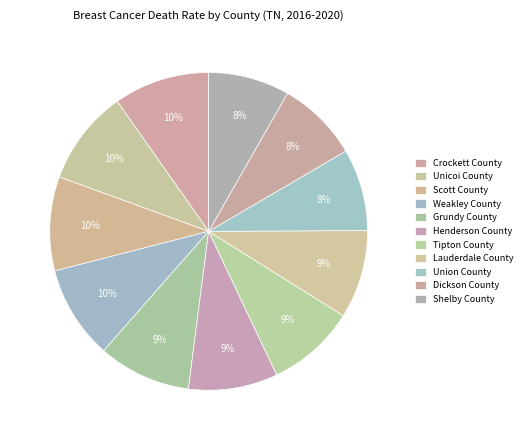

To the nearest percent, what is the difference between the Shelby County and Lauderdale County slice percentages?

1%